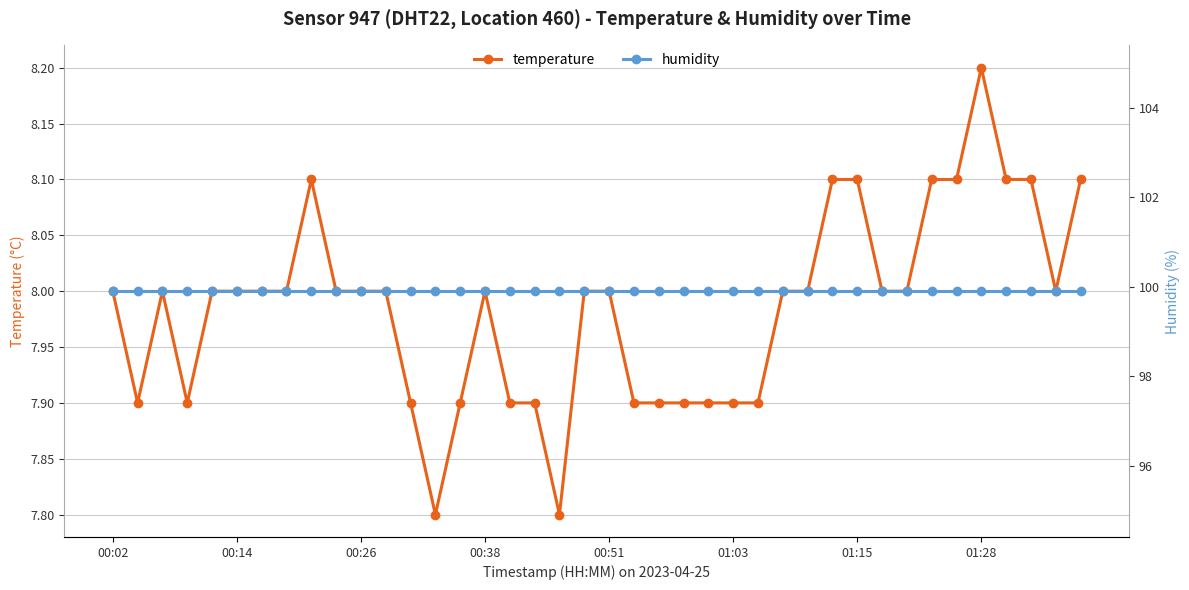

True or false: temperature and humidity cross at least once.

False